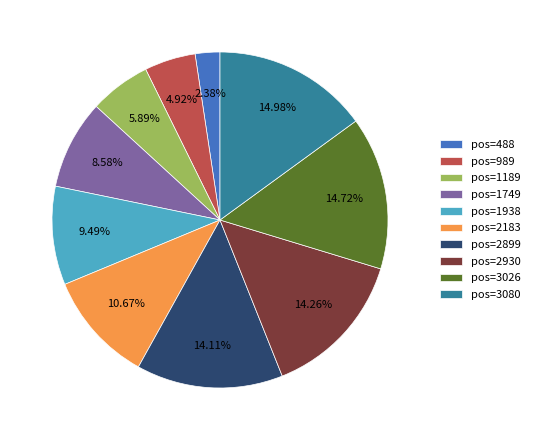

How many segments does this pie chart have?

10